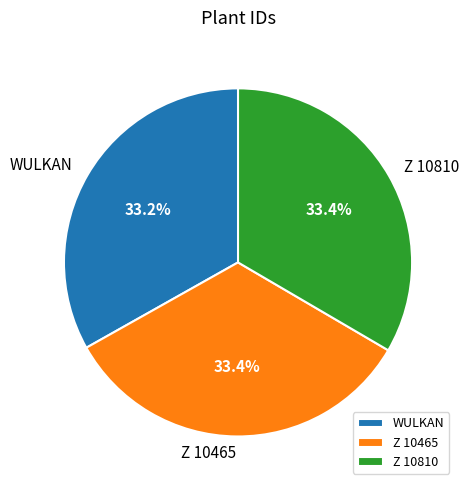

Is the sum of WULKAN and Z 10465 greater than half?

Yes